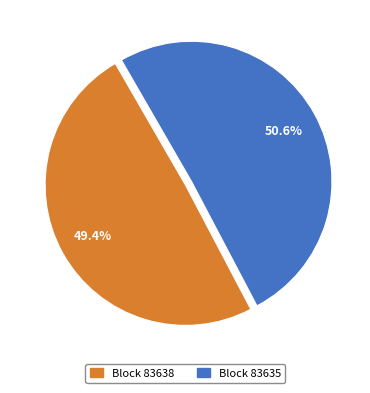

How many slices are in this pie chart?

2